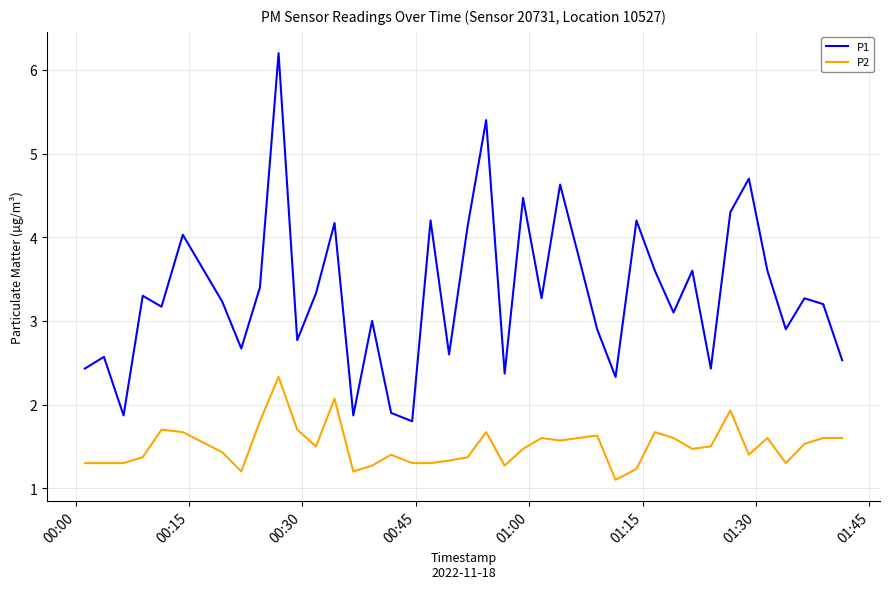

List the series in order of their peak value, highest first.

P1, P2